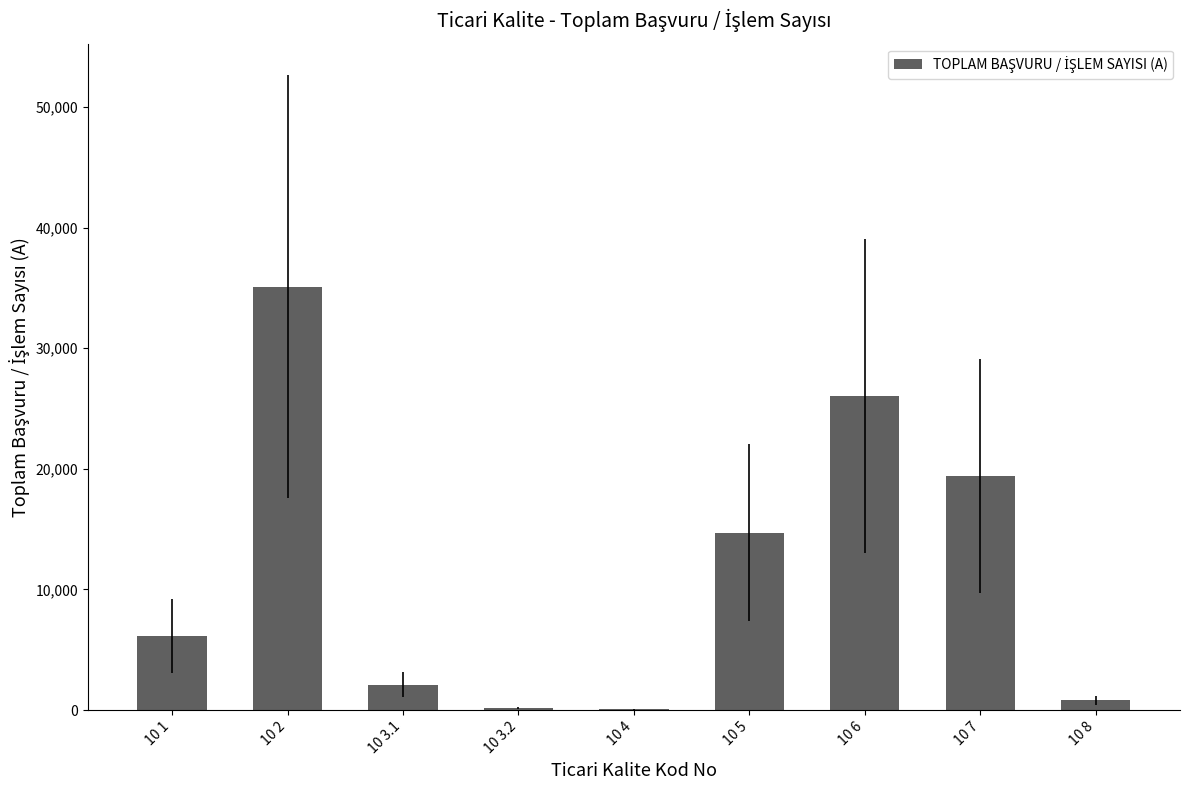

Which label corresponds to the largest value in the chart?

10 2